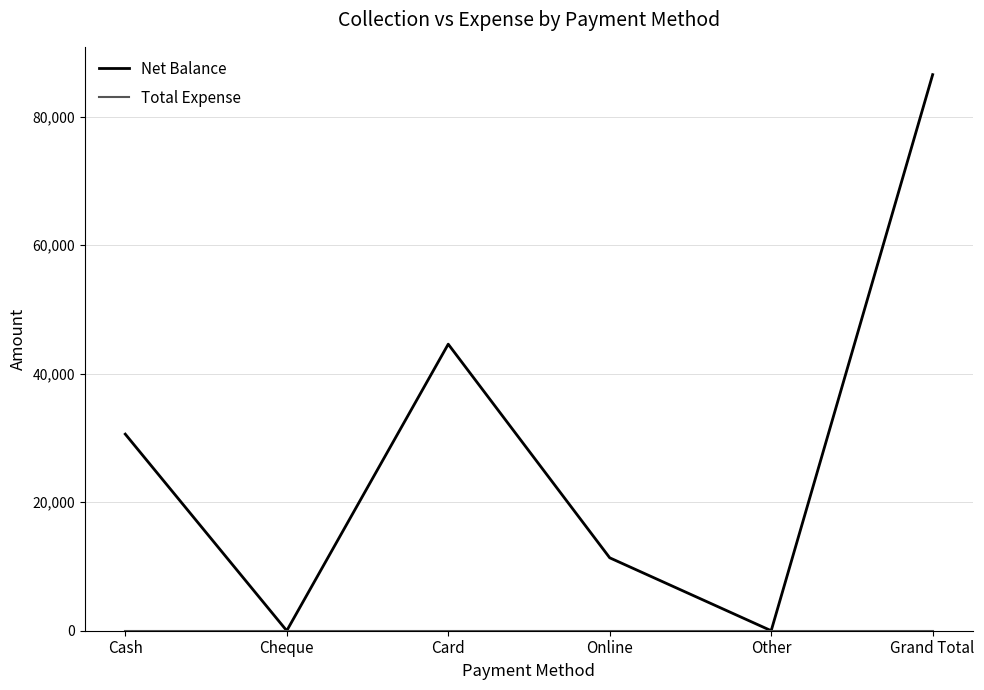

How many categories are shown in the chart?

6